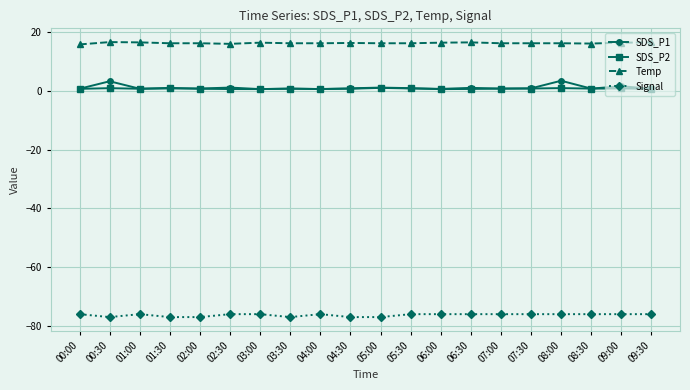

True or false: Signal has more than 1 points higher than both neighbors.

True